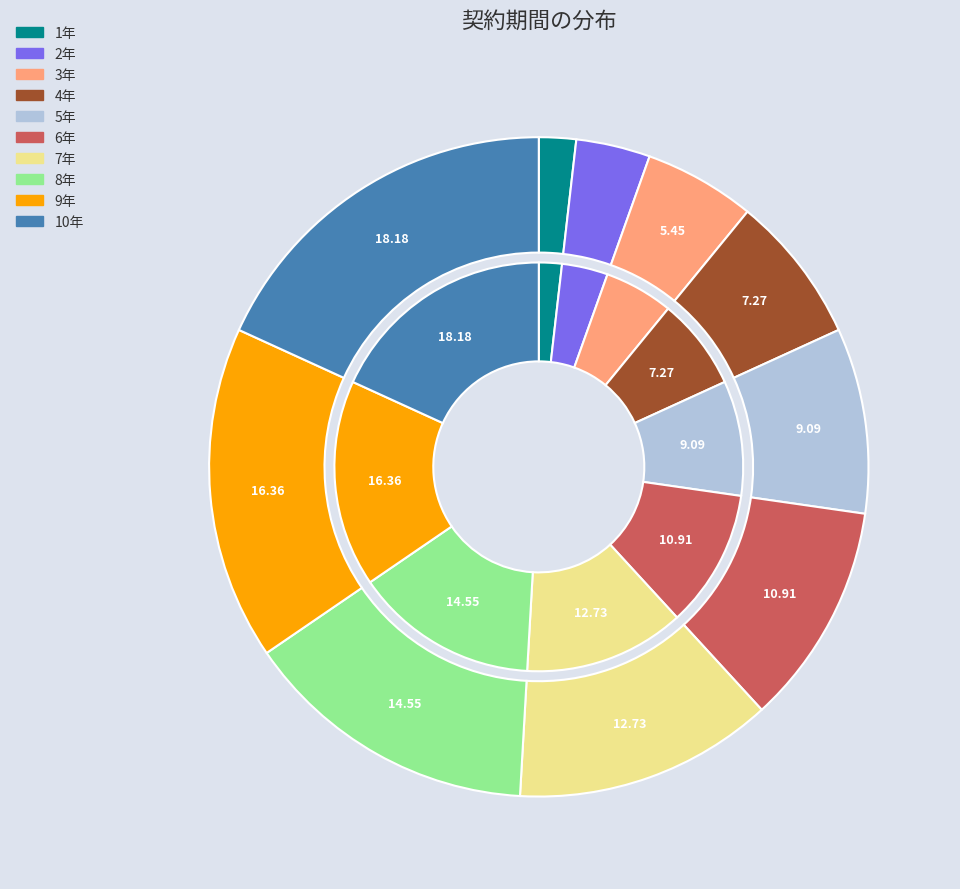

Count the number of slices in the pie.

10